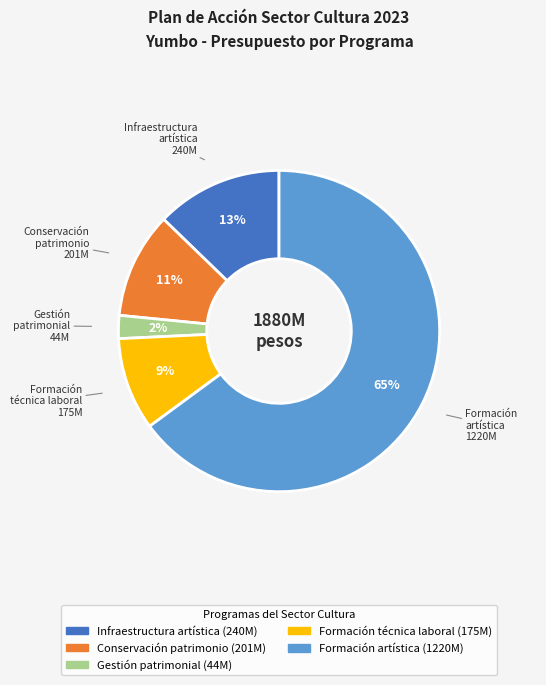

How many segments does this pie chart have?

5